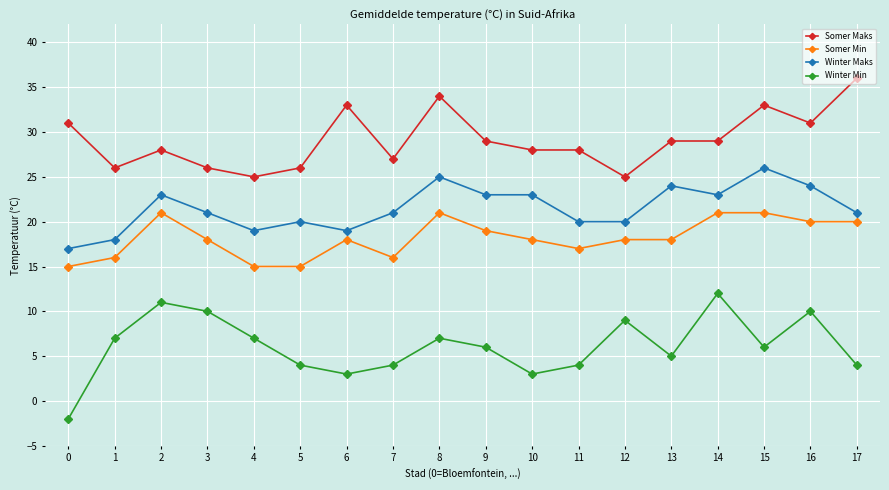

True or false: Somer Min and Winter Min cross at least once.

False